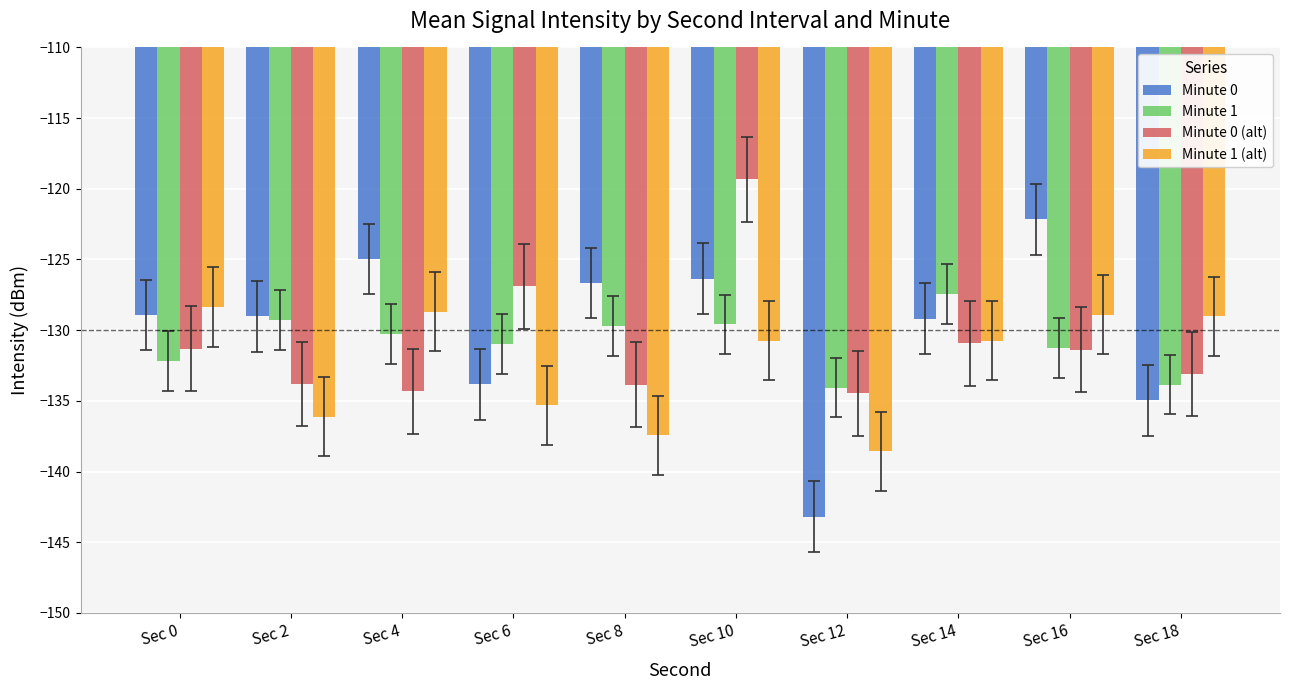

How many values in the Minute 1 series are below -130?

6